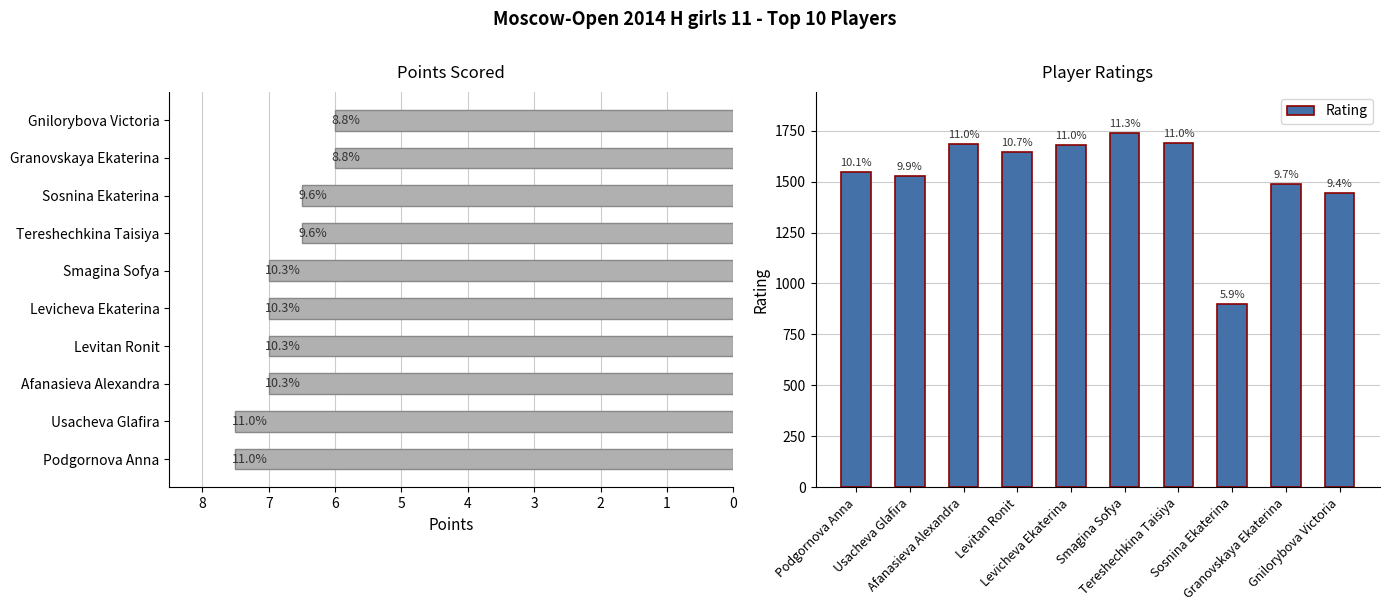

Between Podgornova Anna and Levitan Ronit, which series saw the biggest shift?

Rating